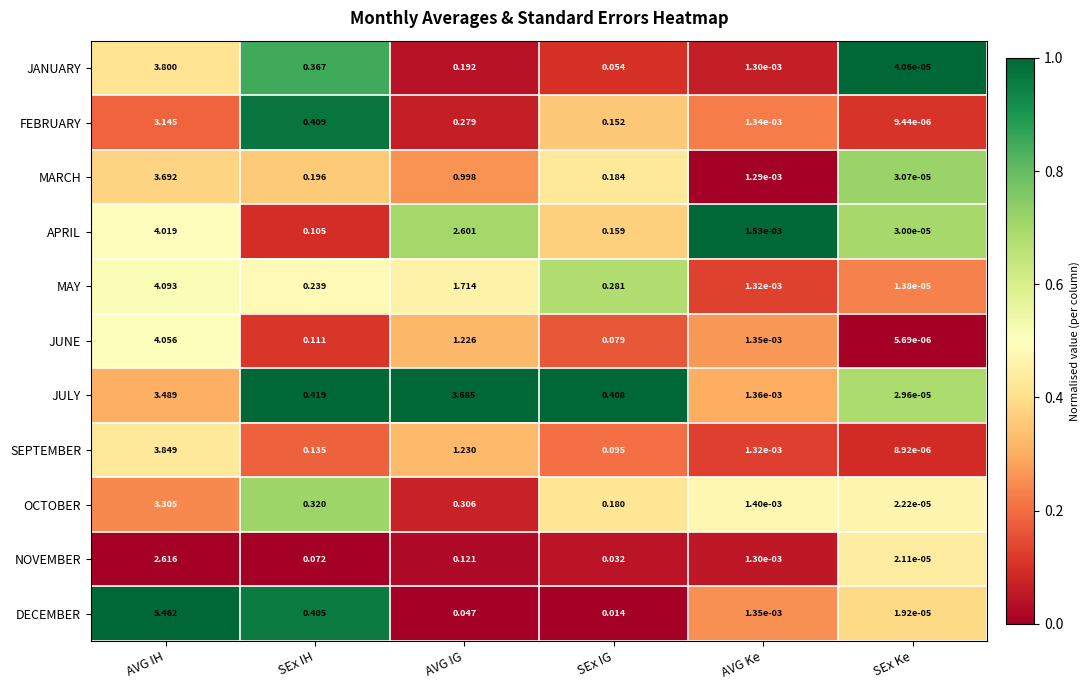

At which label does NOVEMBER reach its minimum?

SEx Ke